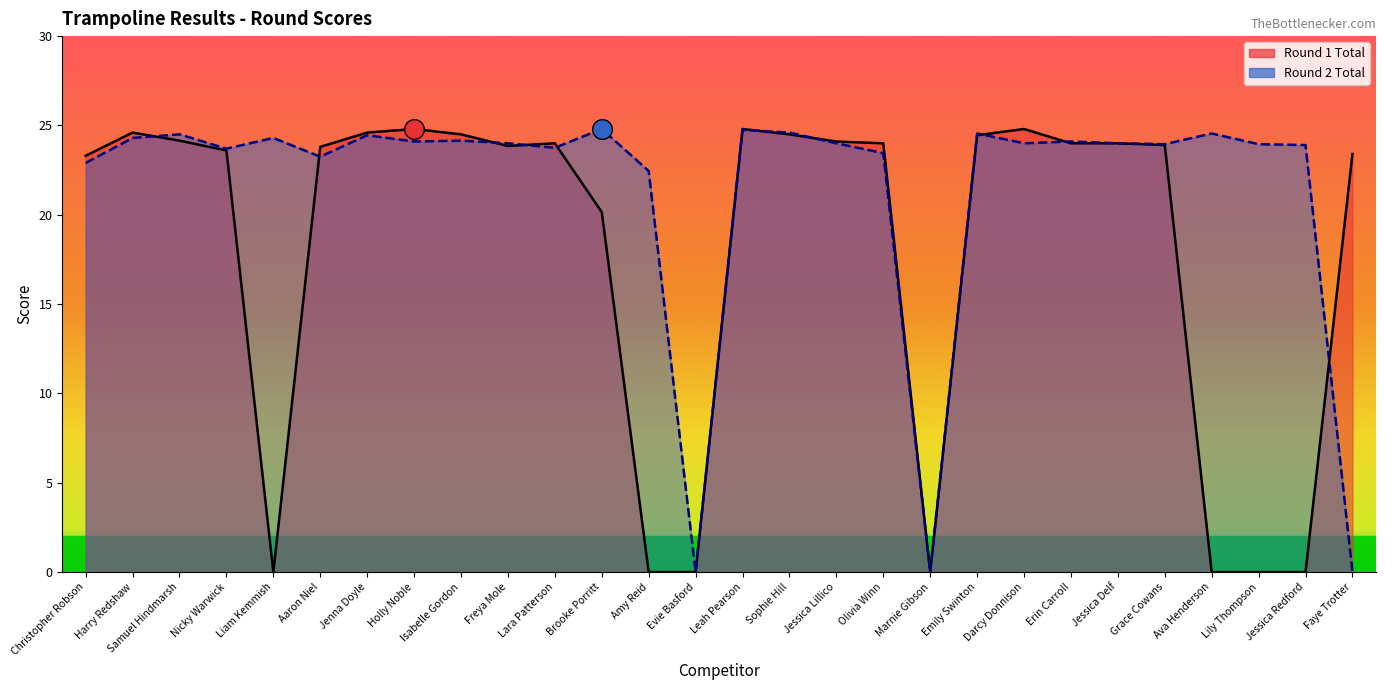

What are all the series names shown in the legend?

Round 1 Total, Round 2 Total